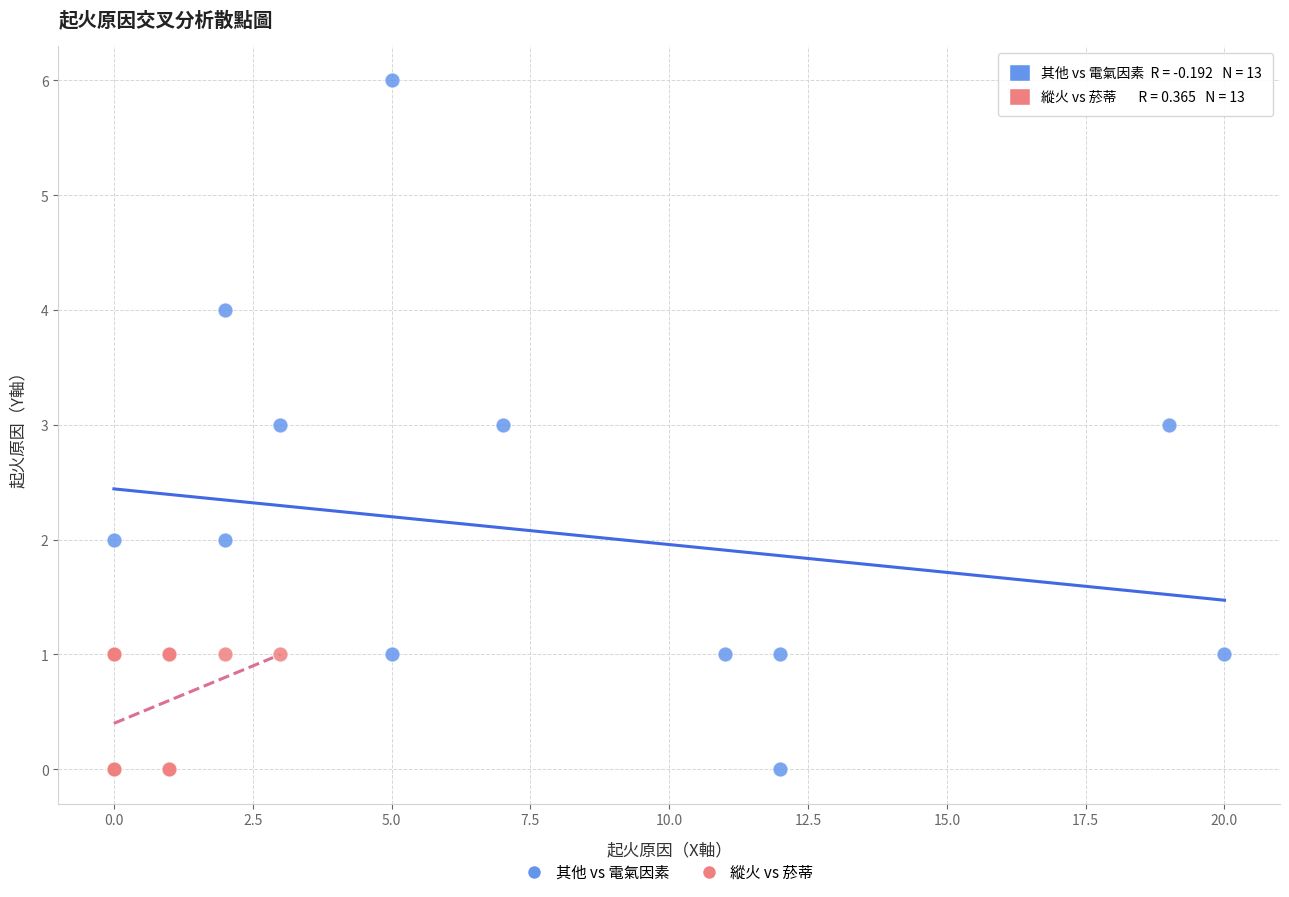

Which series has the widest spread of Y values?

其他 vs 電氣因素